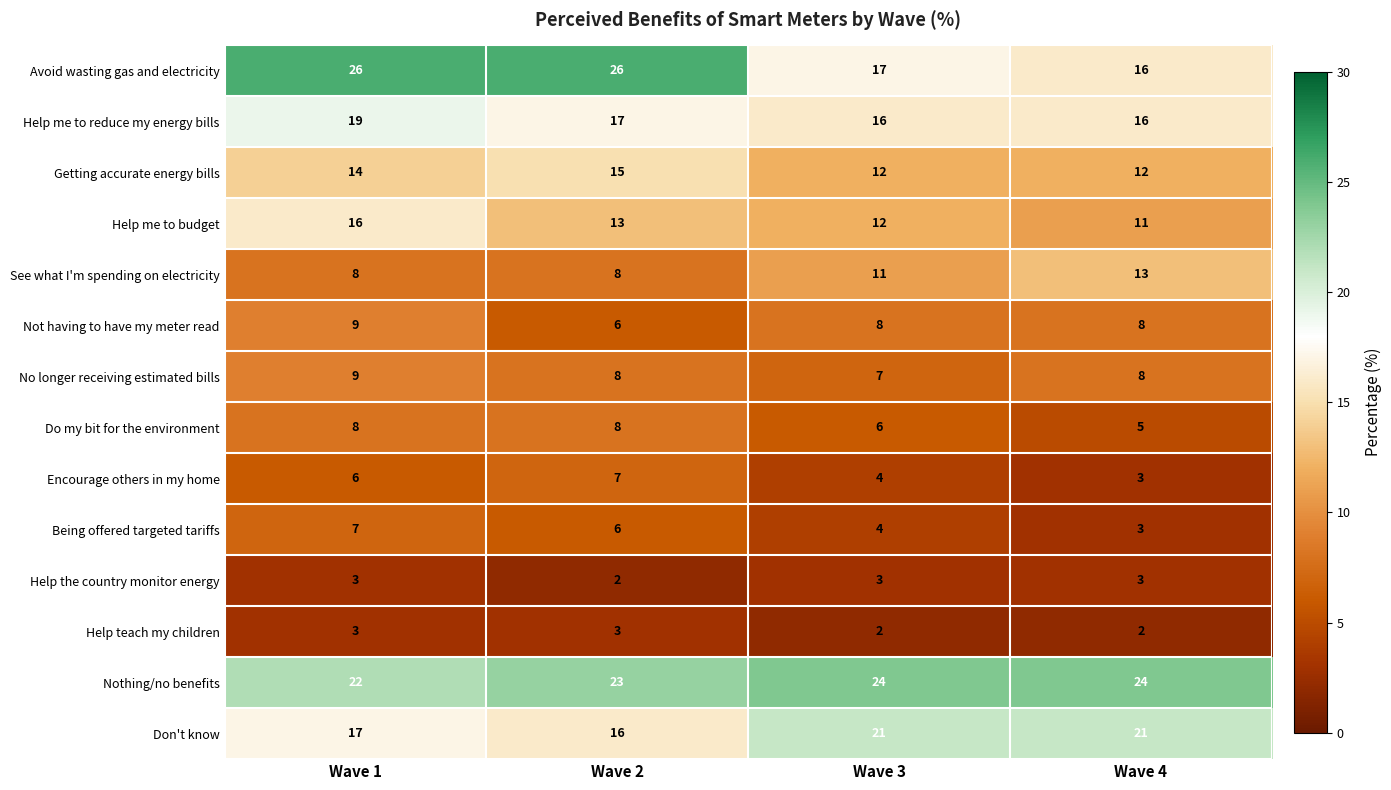

At which category is the sum across all series the highest?

Wave 1